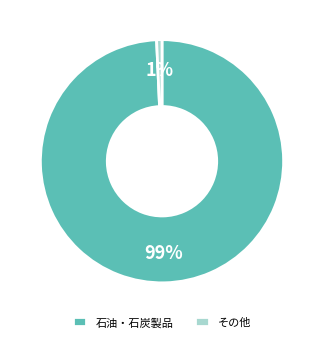

Which category has the biggest portion of the pie?

石油・石炭製品